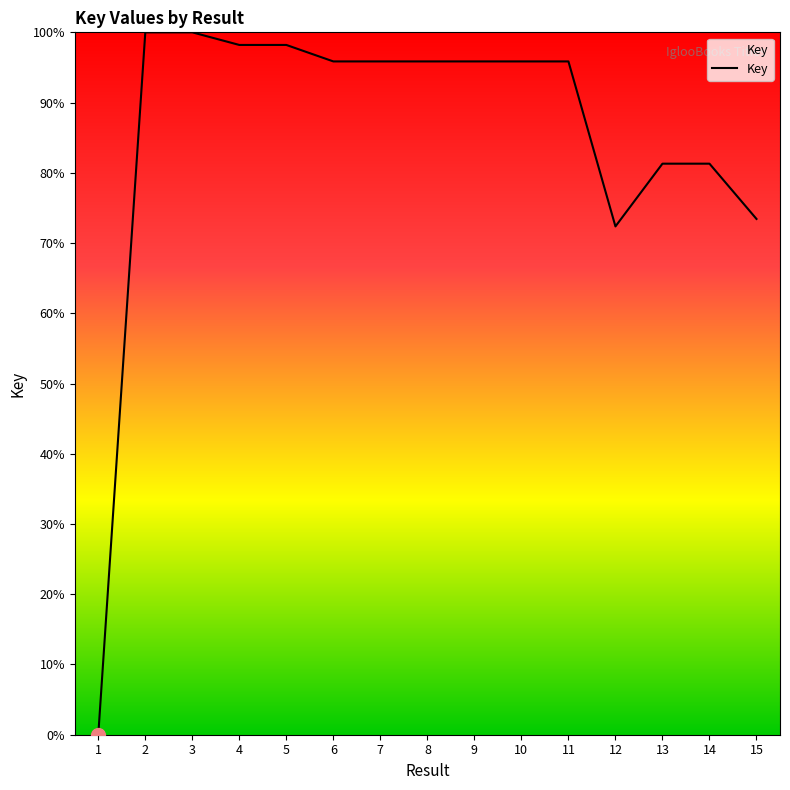

Is it true that the value at 8 is 143.7?

False